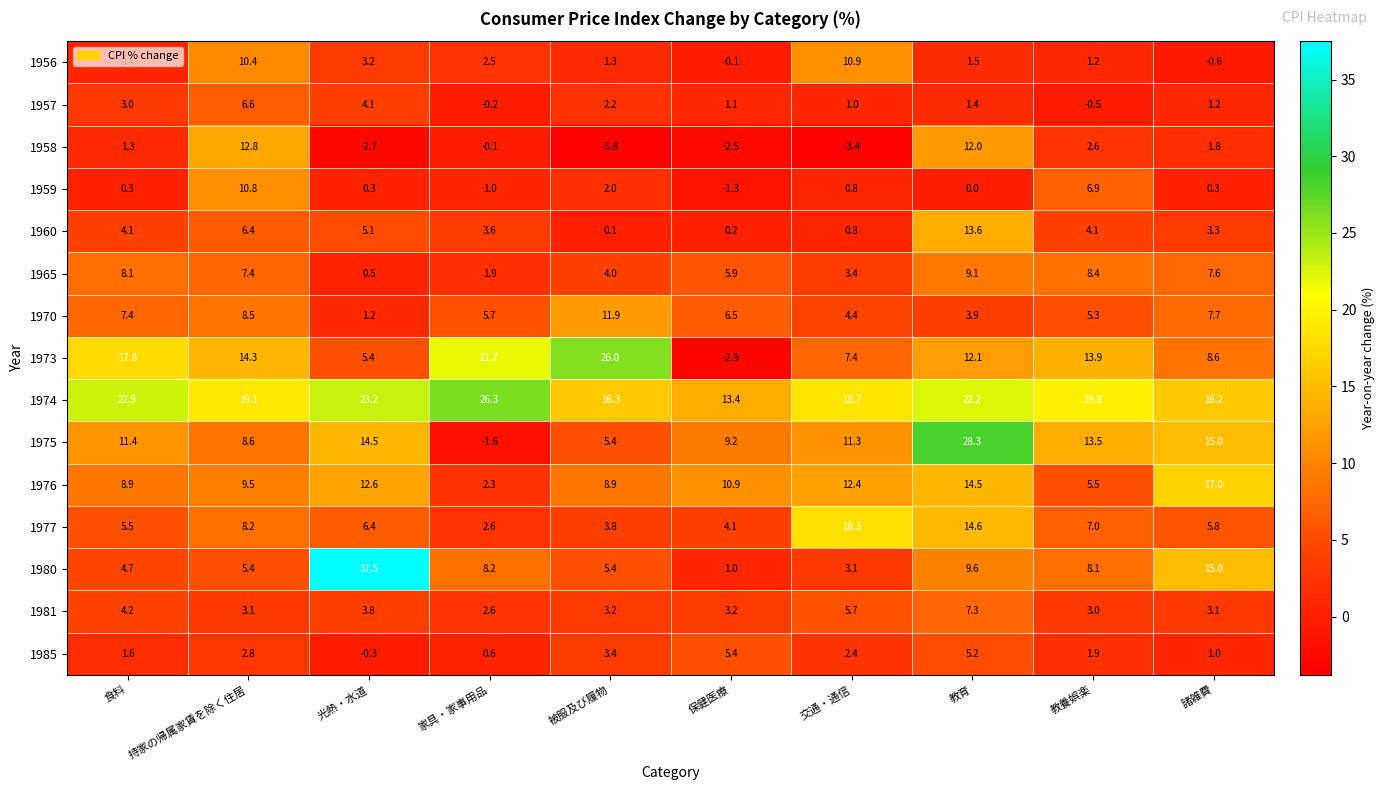

Between 持家の帰属家賃を除く住居 and 交通・通信, which series saw the biggest shift?

1958